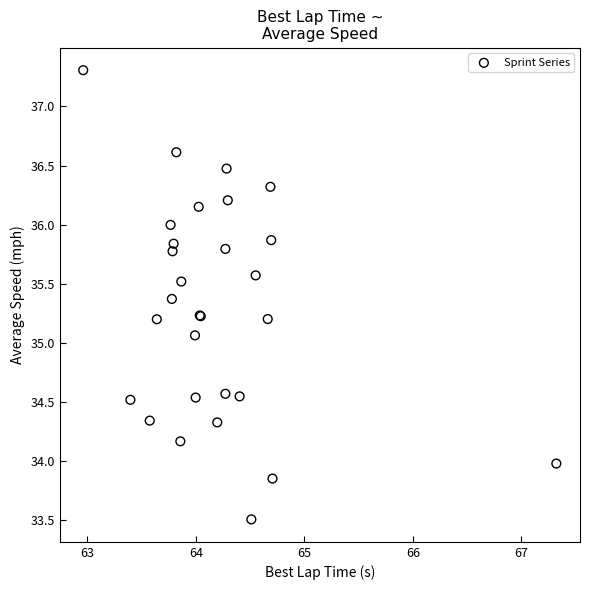

What Y value in the scatter plot is closest to 35?

35.1